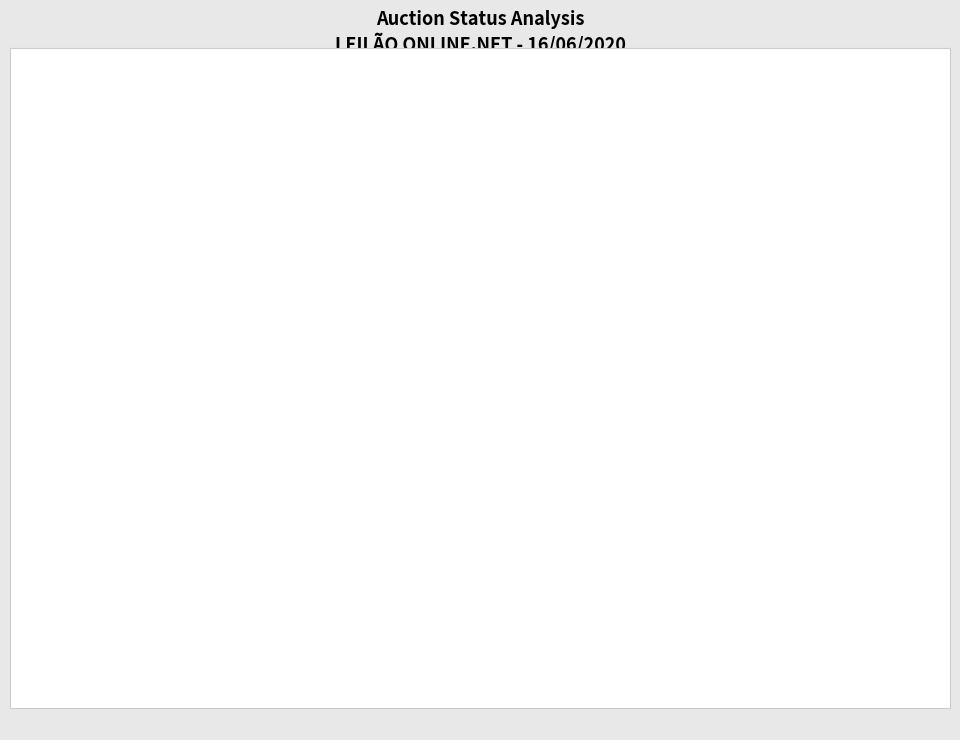

Is there a majority slice in this chart?

Yes